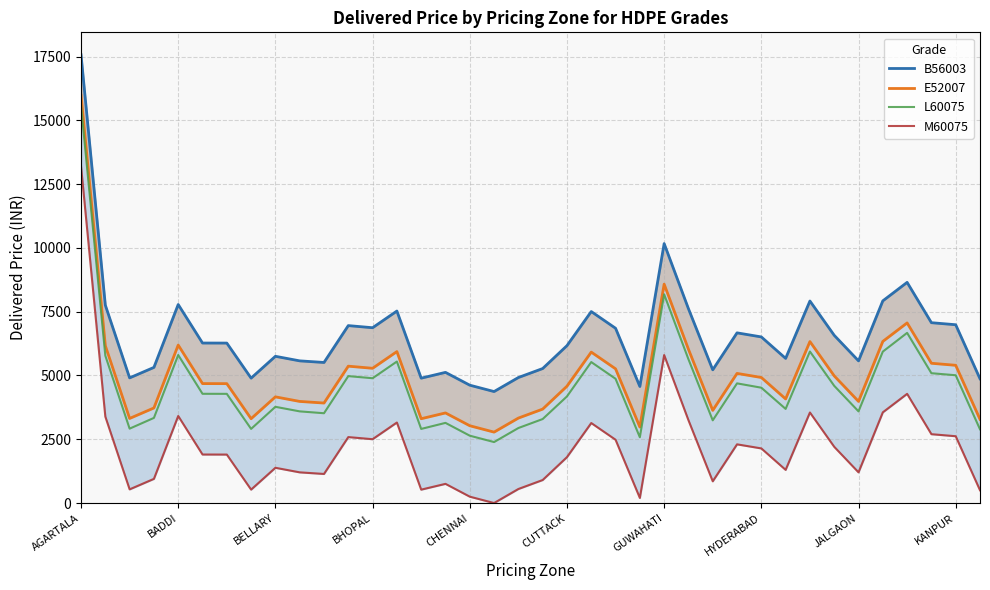

At which category is the sum across all series the highest?

AGARTALA